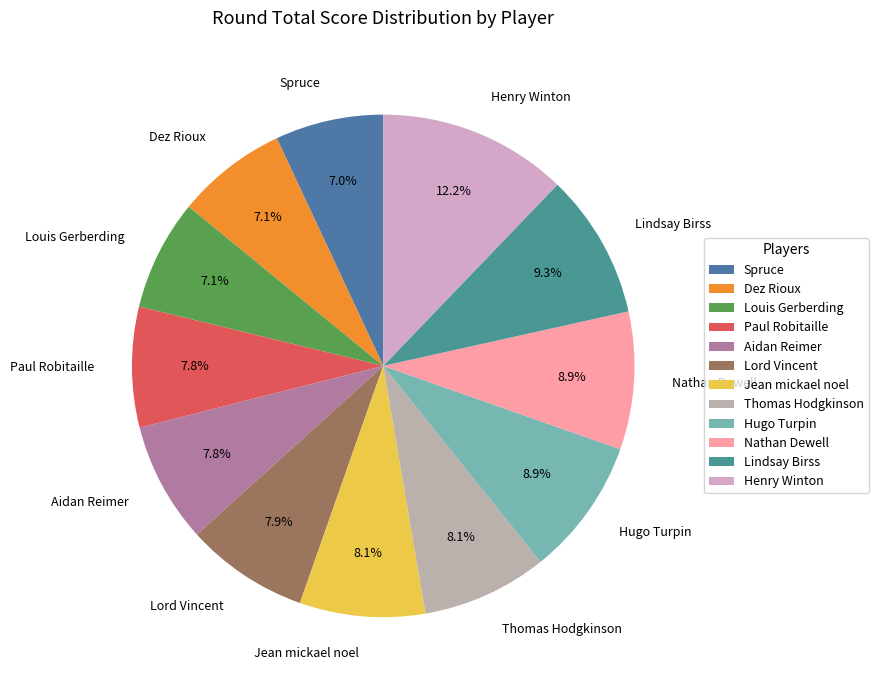

Is the sum of Hugo Turpin and Lindsay Birss greater than half?

No